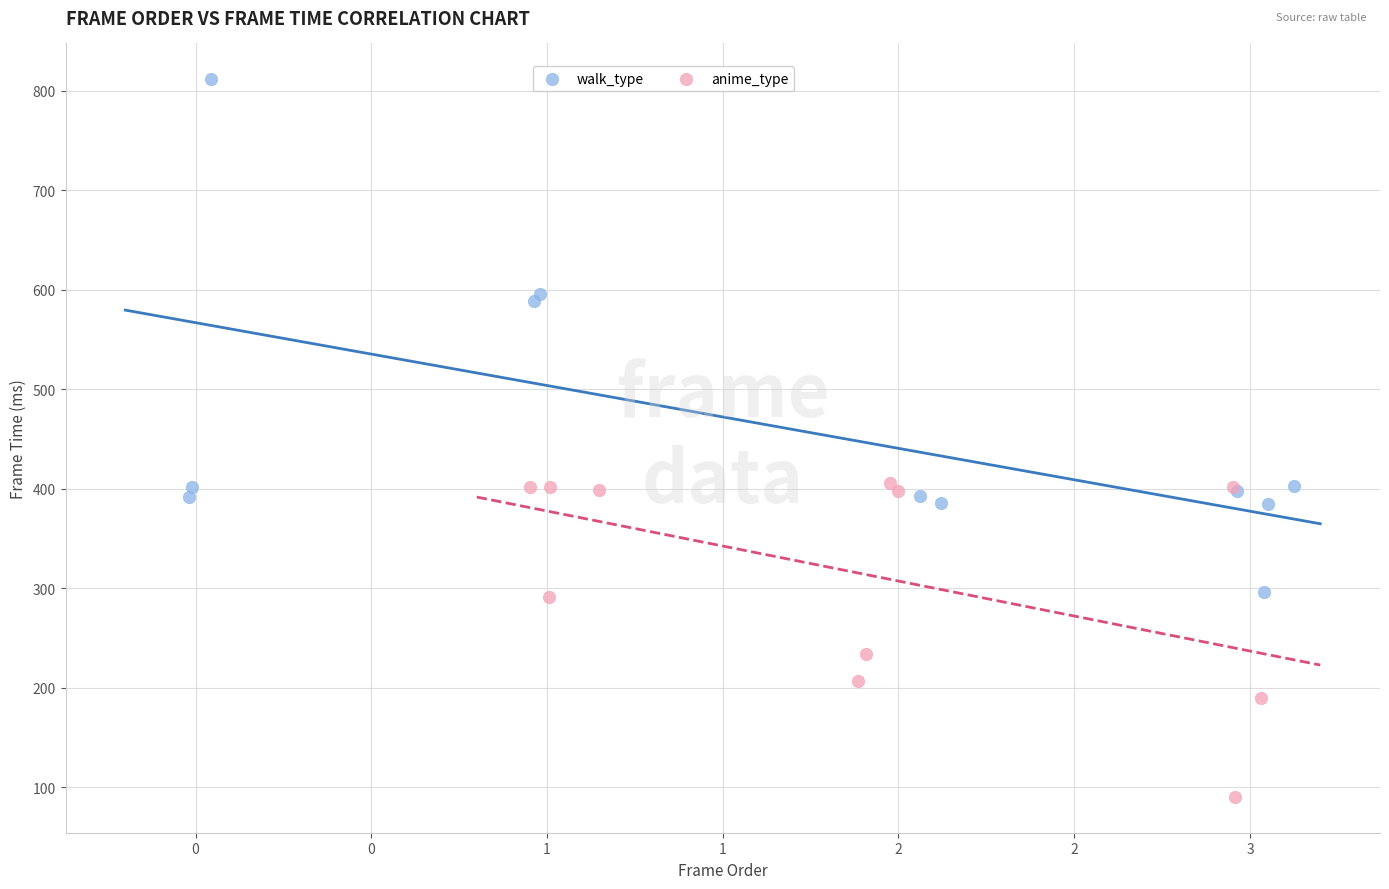

Which series has the widest spread of Y values?

walk_type